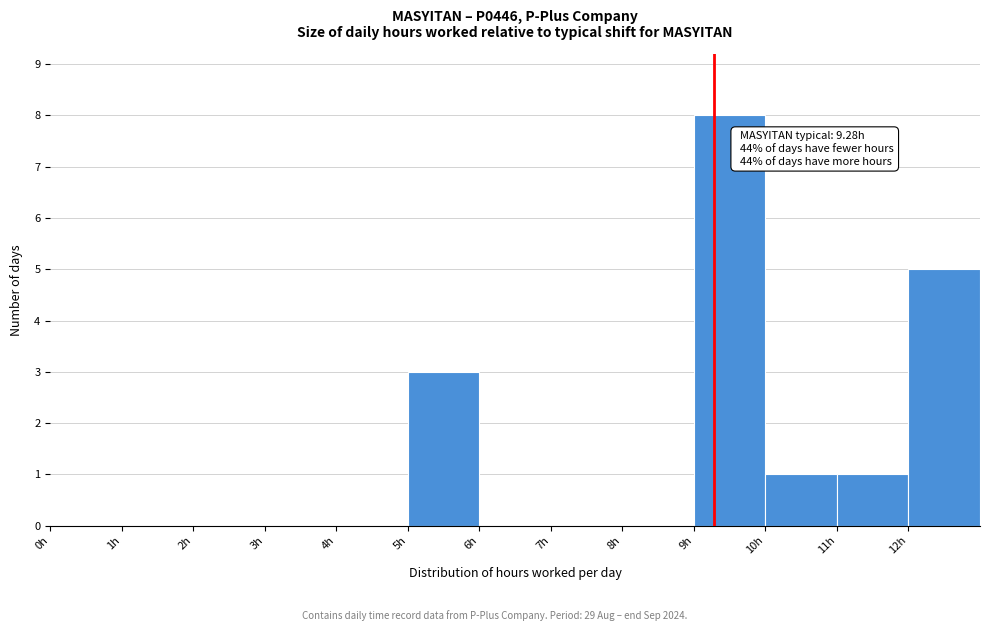

Which range on the x-axis has the tallest bar?

9 to 10